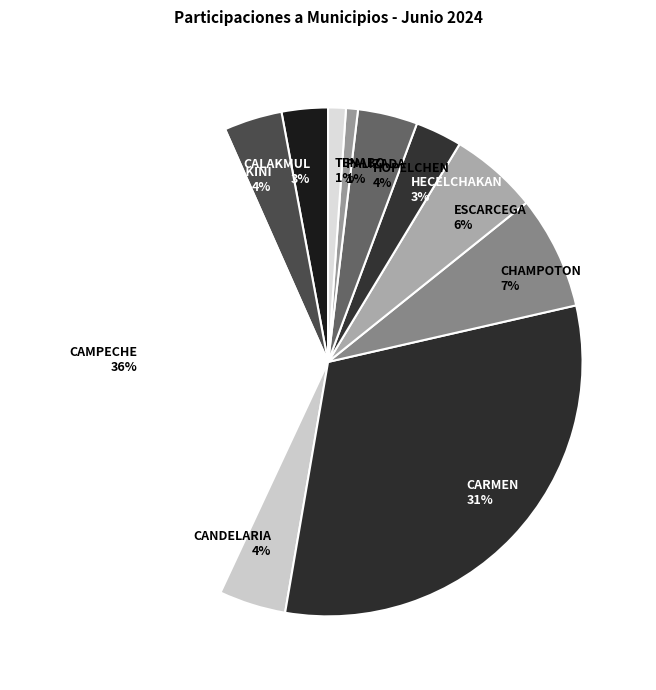

What is the largest slice in the pie chart?

CAMPECHE